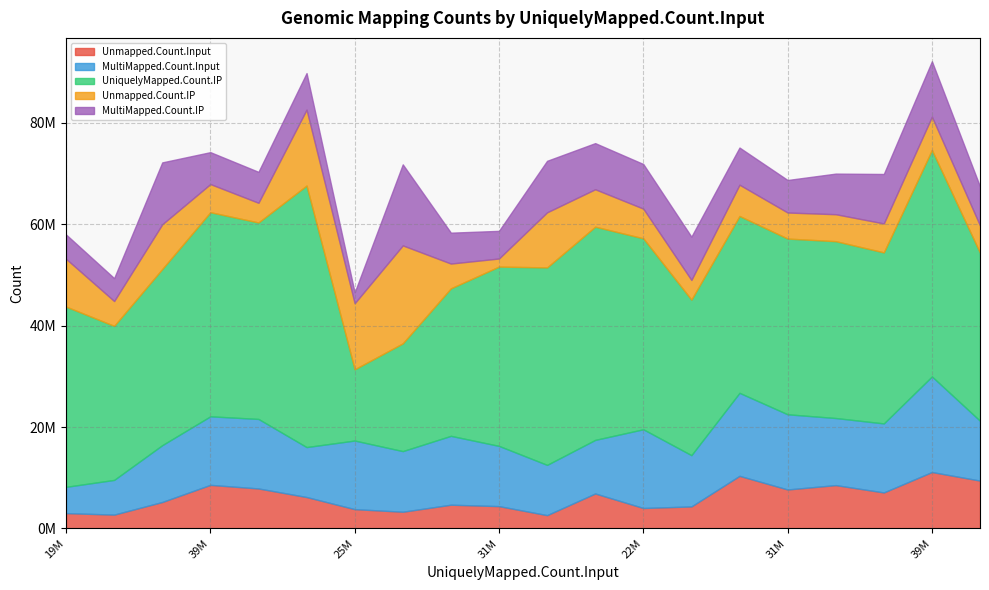

The value of MultiMapped.Count.IP at 33262768 is 9757016. True or false?

True